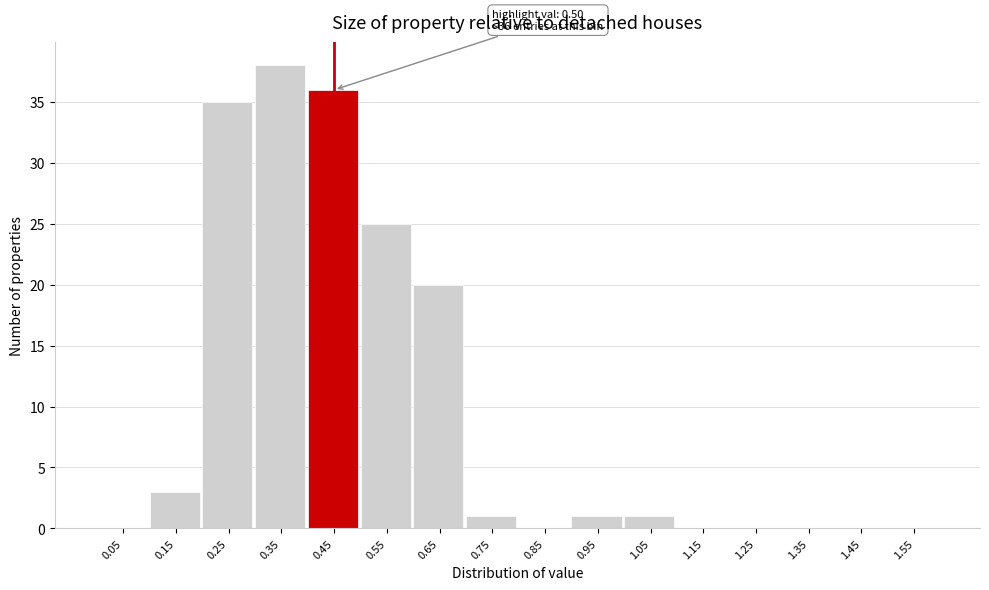

Reading left to right, list all the values displayed in this chart.

0.05=0	0.15=3	0.25=35	0.35=38	0.45=36	0.55=25	0.65=20	0.75=1	0.85=0	0.95=1	1.05=1	1.15=0	1.25=0	1.35=0	1.45=0	1.55=0